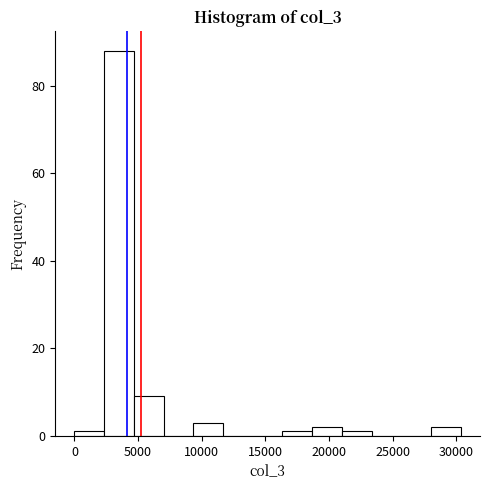

Reading left to right, transcribe this chart: for each bar, give the range it covers on the x-axis and its height. Neither the bar edges nor the heights are printed on the chart, so give them approximately, as read against the axes.

0 to 2500: under 2
2500 to 4500: 88
4500 to 7000: 10
7000 to 9500: 0
9500 to 11500: 4
11500 to 14000: 0
14000 to 16500: 0
16500 to 18500: under 2
18500 to 21000: 2
21000 to 23500: under 2
23500 to 25500: 0
25500 to 28000: 0
28000 to 30500: 2